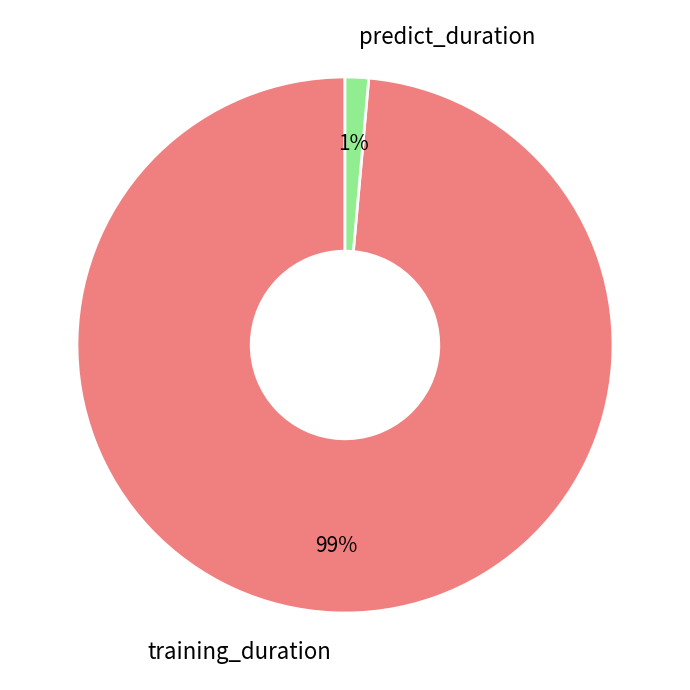

To the nearest percent, what percentage of the pie is predict_duration?

1%